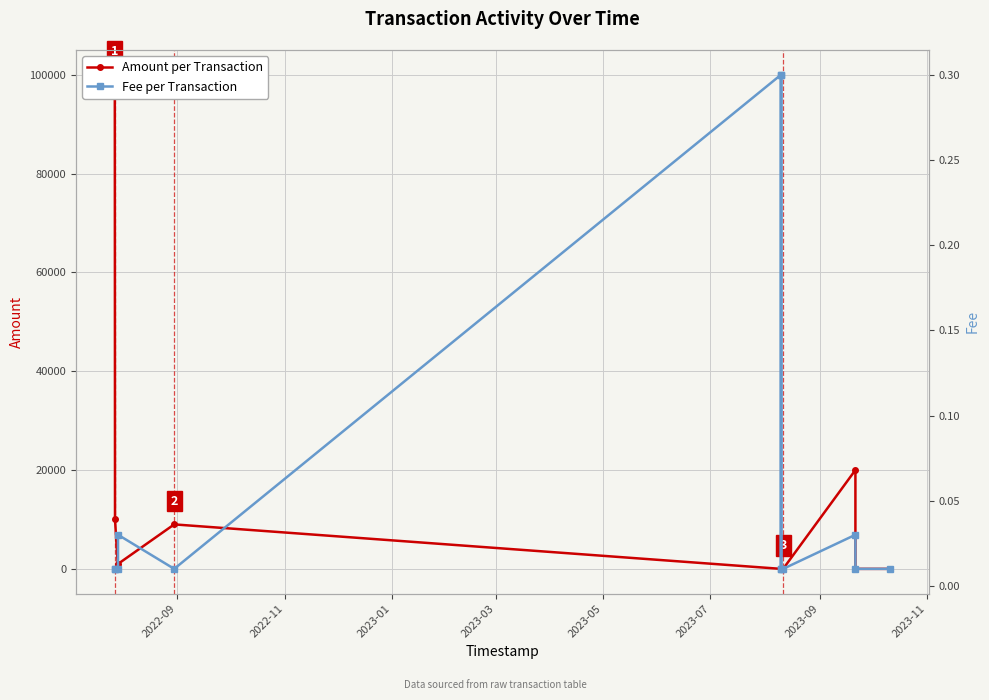

Does the chart display data point markers on the line(s)?

Yes